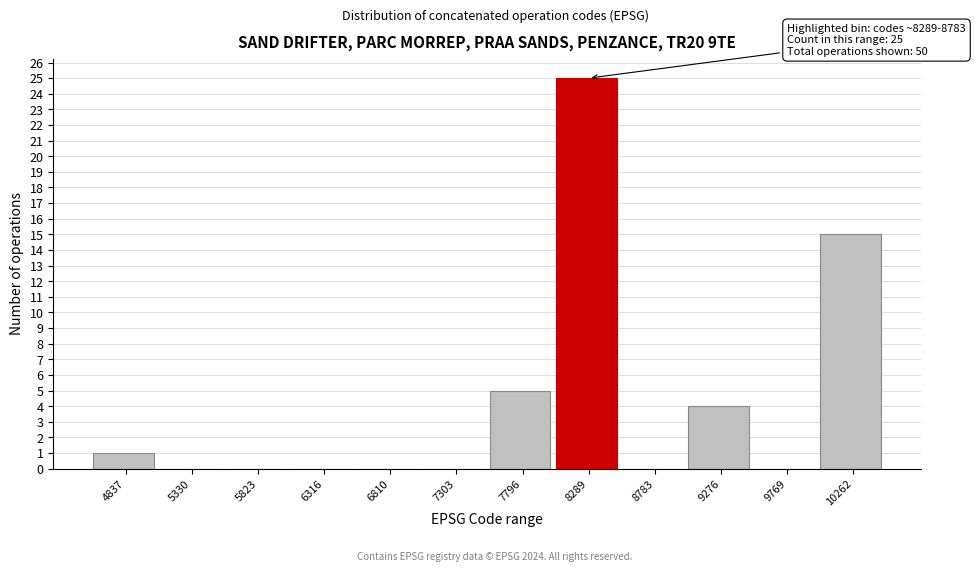

Reading left to right, list all the values displayed in this chart.

4837=1	5330=0	5823=0	6316=0	6810=0	7303=0	7796=5	8289=25	8783=0	9276=4	9769=0	10262=15